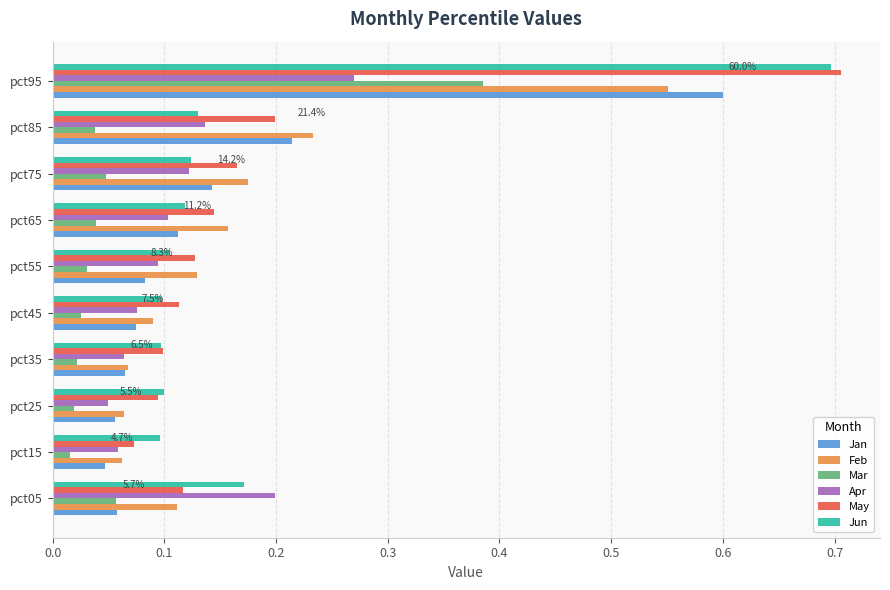

What is the sum of all Jun values?

1.7